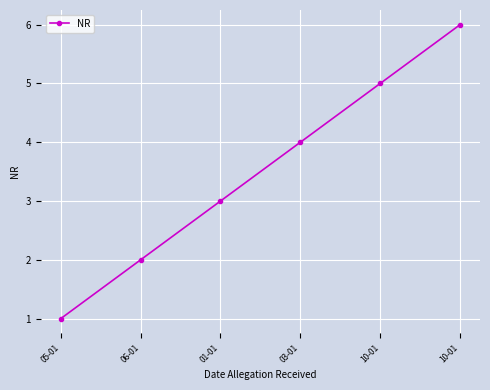

Which category has the highest value across all series?

10-01